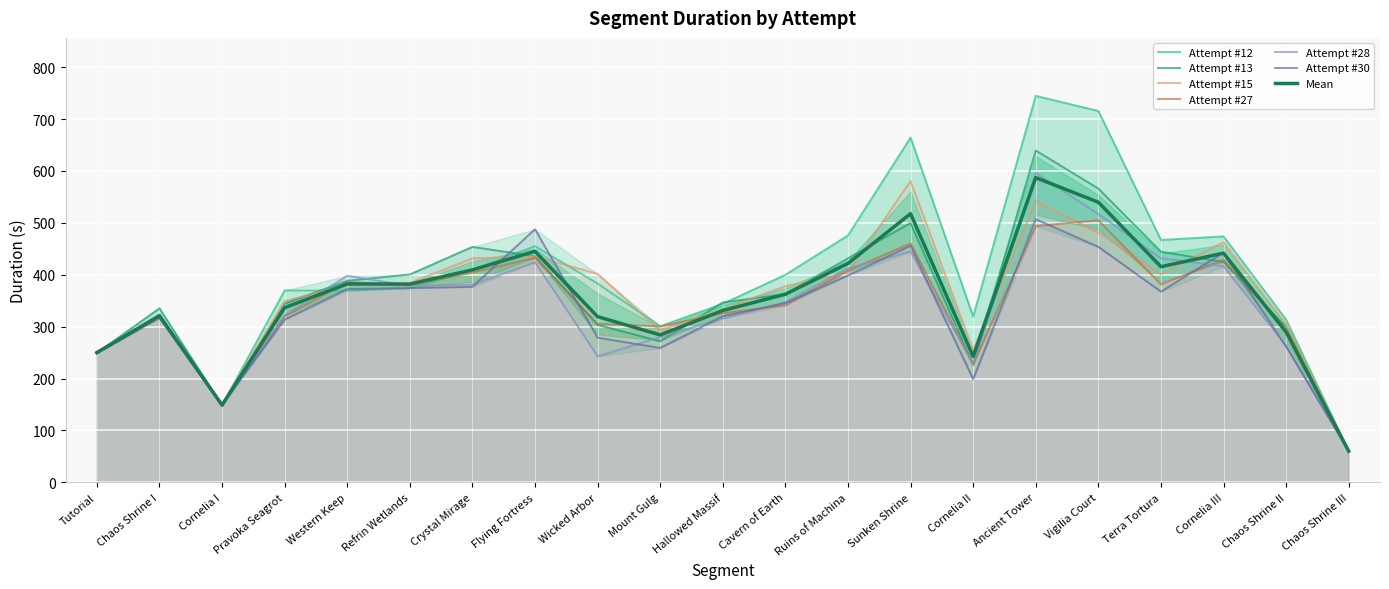

Which series has the largest range (max minus min)?

Attempt #12